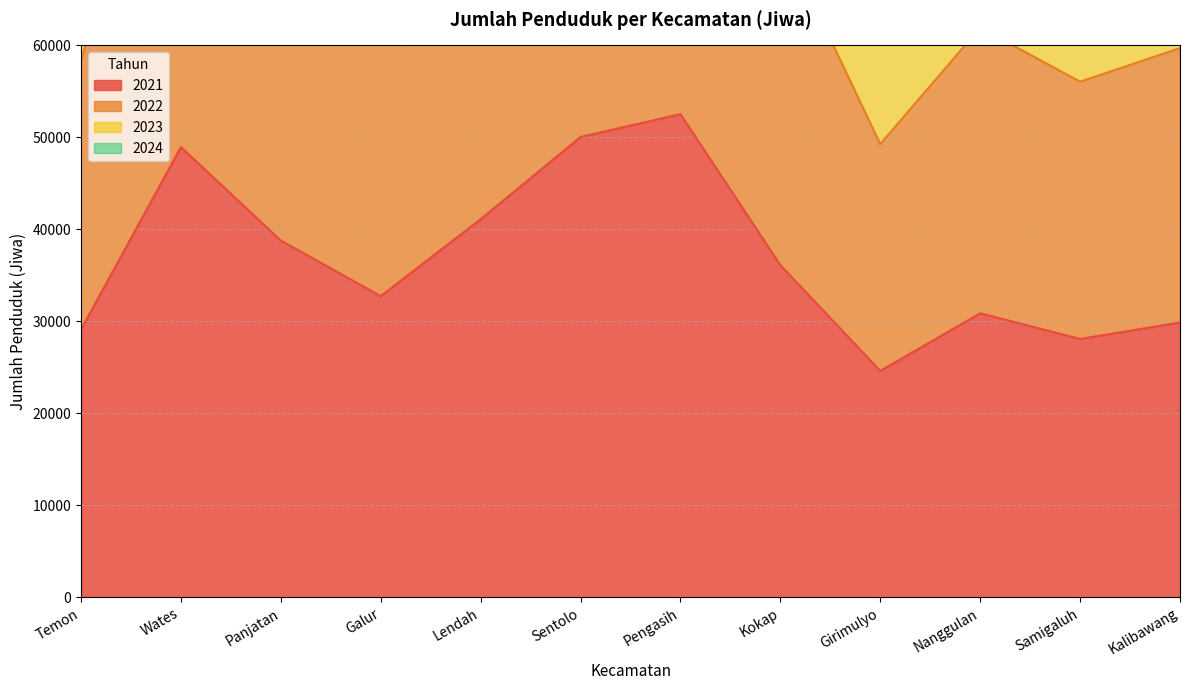

Reading left to right, extract all data points from this chart.

2021: 29125	48948	38784	32749	41108	50042	52529	36115	24621	30883	28093	29877
2022: 58273	98036	77723	65500	82349	100192	105313	72131	49268	61927	56052	59701
2023: 116886	197473	156165	131203	165138	200962	211907	144039	98688	124509	111583	119098
2024: 87715	148077	116926	98369	123734	150538	158550	108225	73980	93213	83900	89430